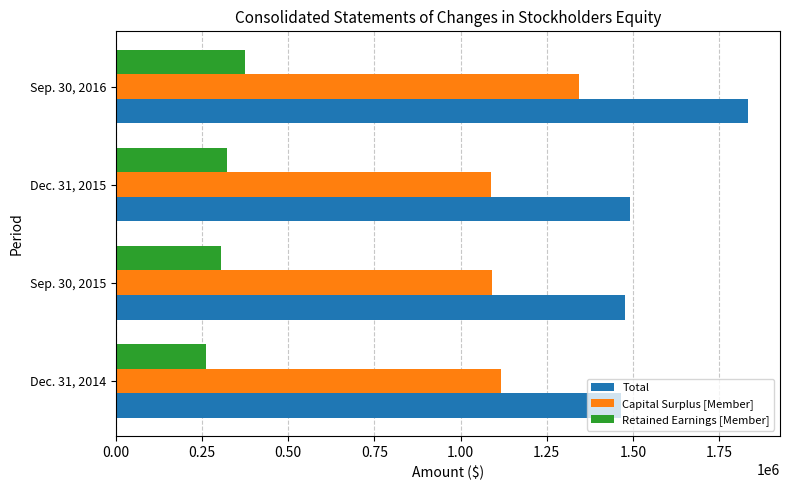

At how many categories does at least one series exceed 1783853?

1